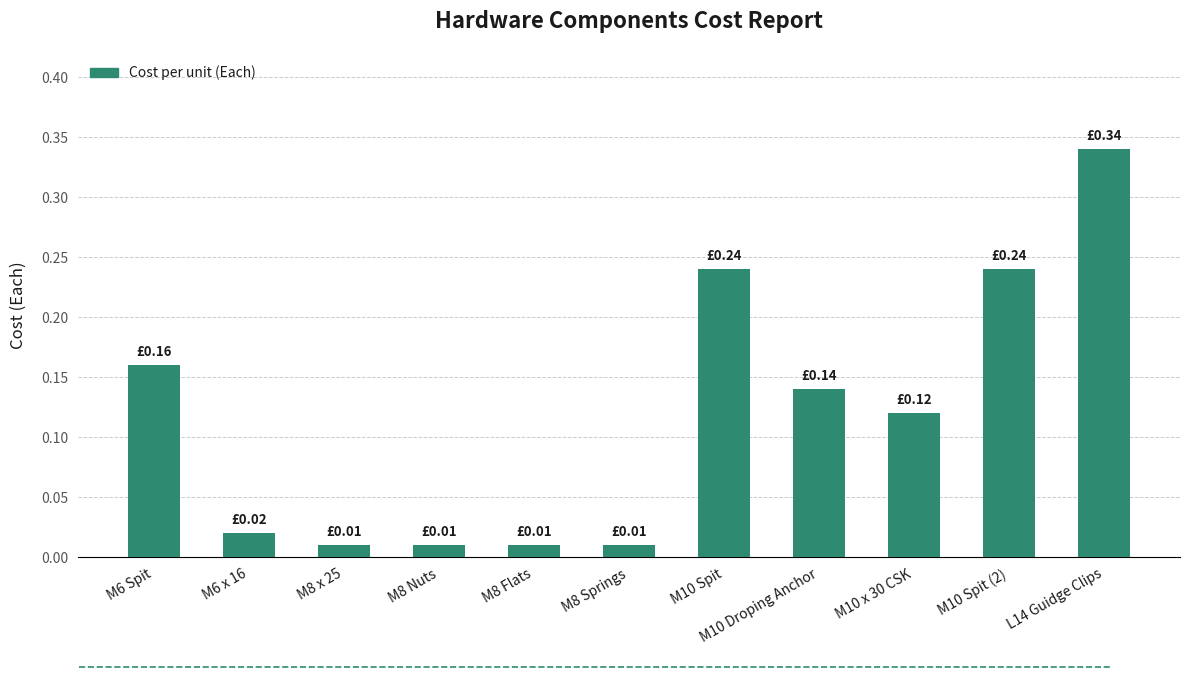

What is the sum of all values?

1.3